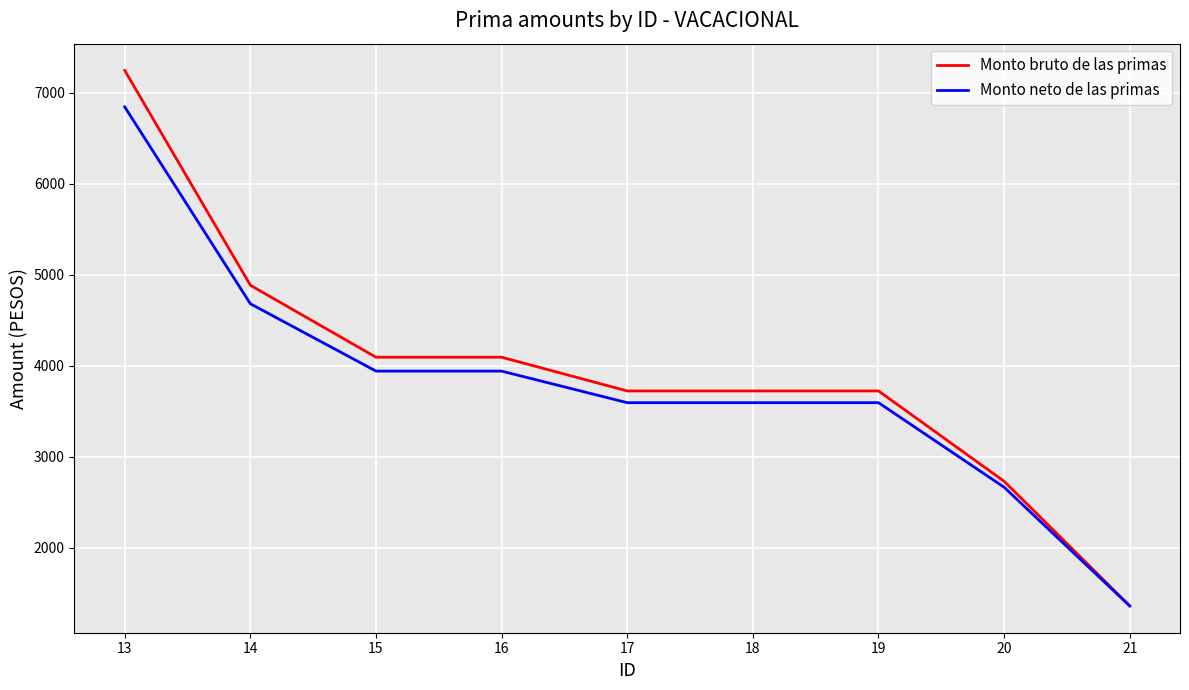

The value of Monto bruto de las primas at 18 is 3722.0. True or false?

True